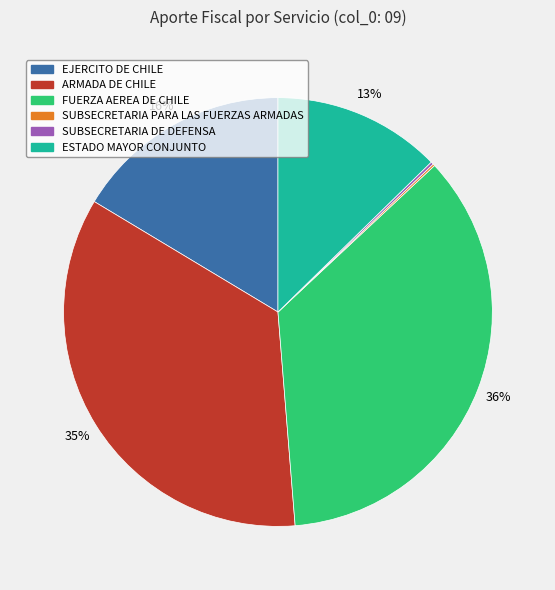

Which category has the biggest portion of the pie?

FUERZA AEREA DE CHILE